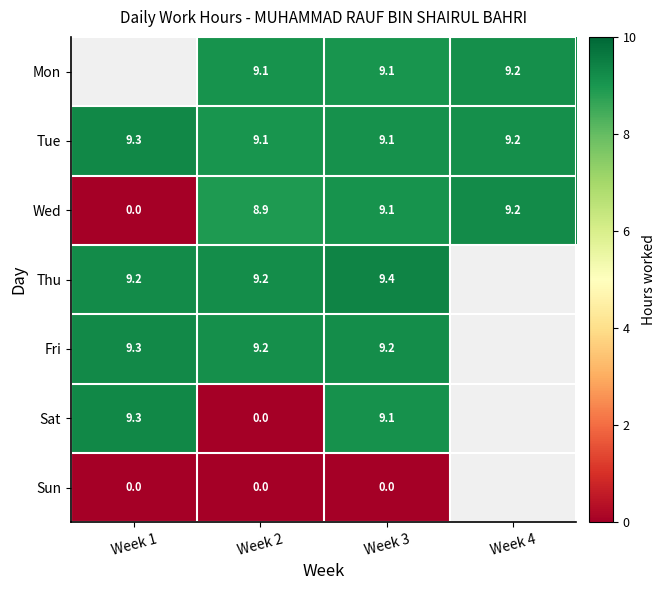

Is the value of Mon at Week 2 greater than the value of Wed at Week 2?

Yes